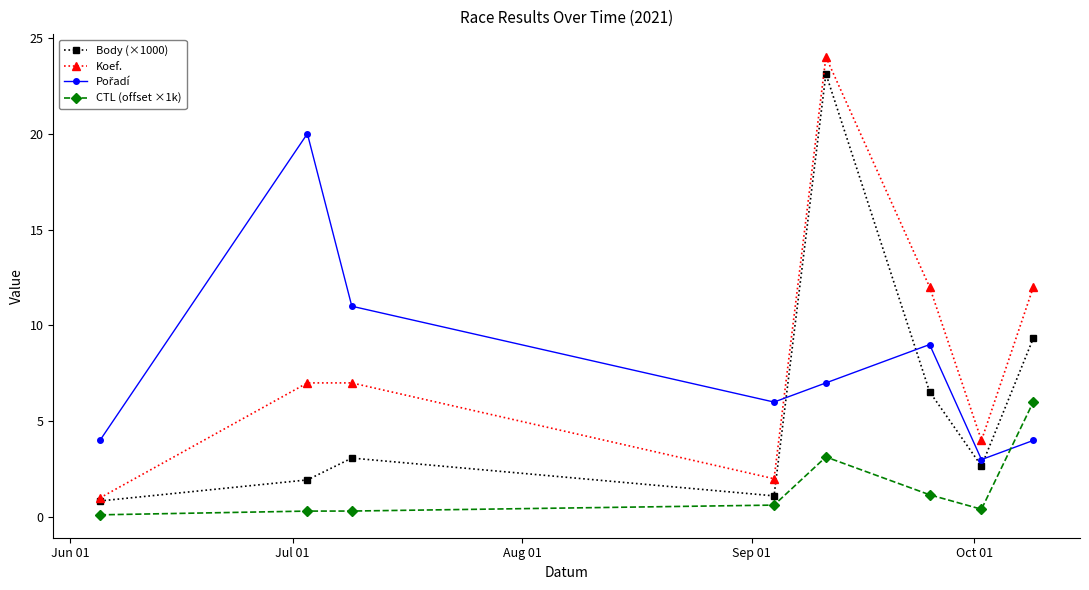

How many interior local valleys does the Koef. series have?

2